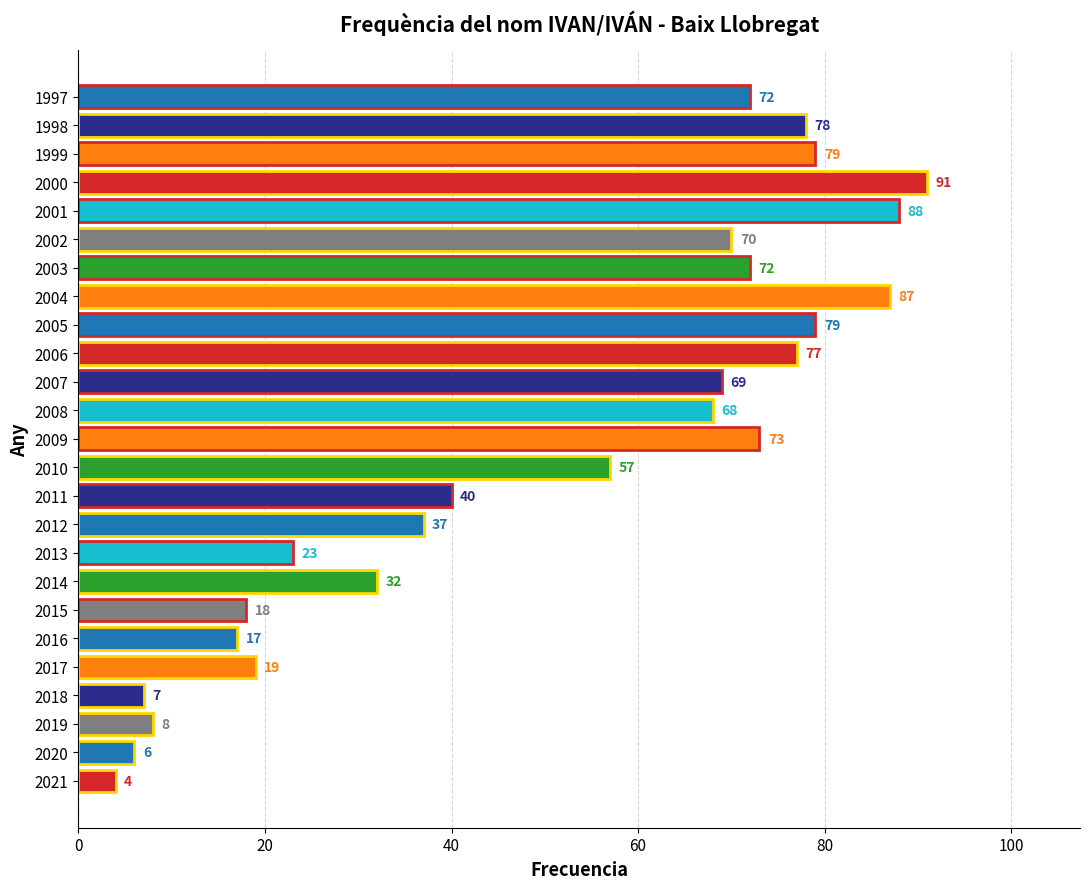

At which label is the value closest to 47?

2011